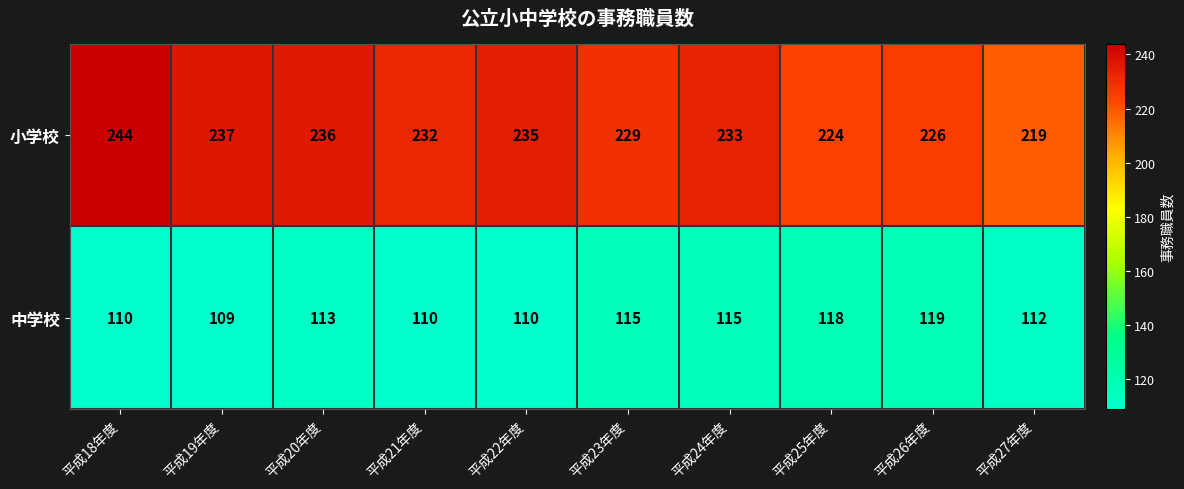

True or false: 中学校 has a value of 118 at 平成25年度.

True